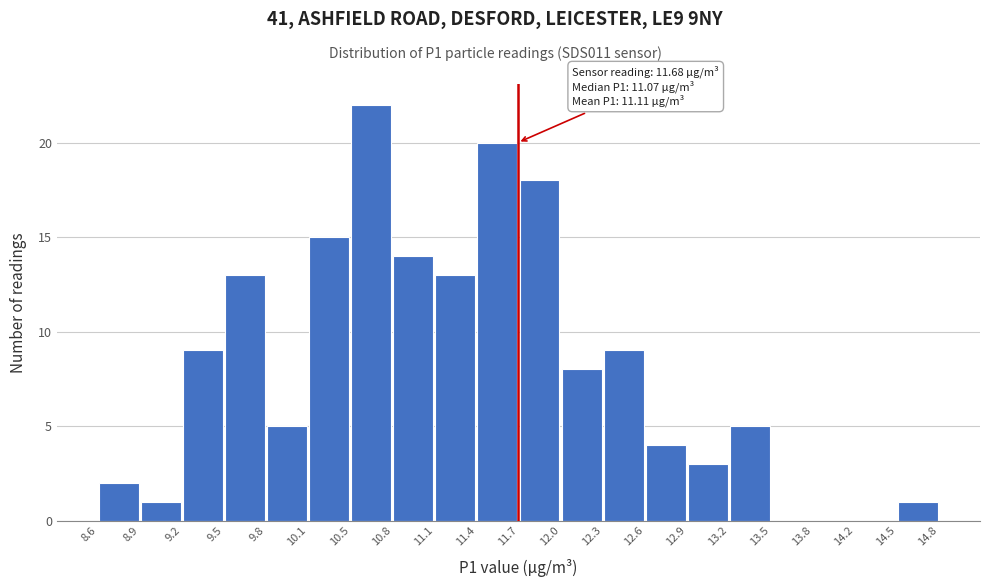

Over which range of the x-axis is the bar tallest?

10.5 to 10.8